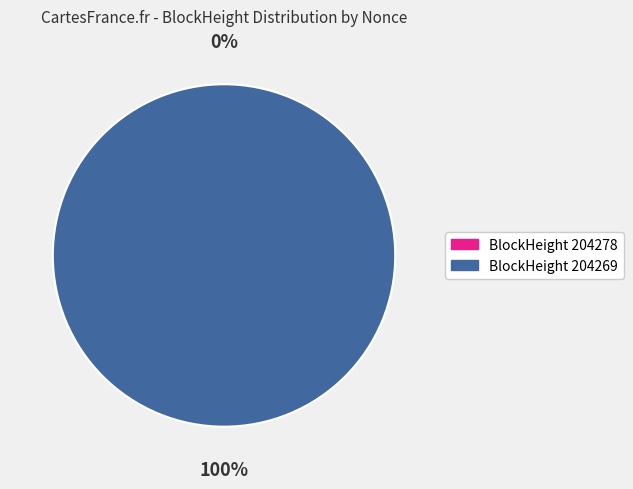

Count the number of slices in the pie.

2